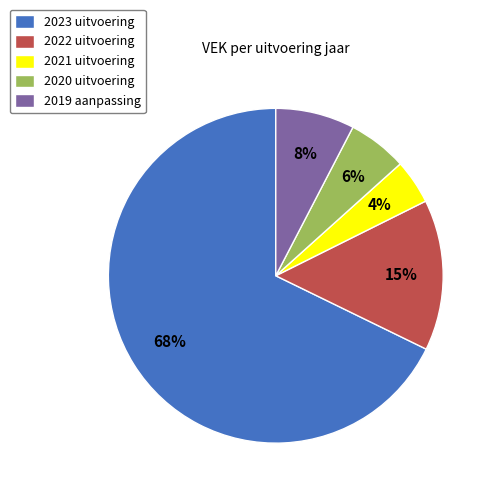

Count the number of slices in the pie.

5